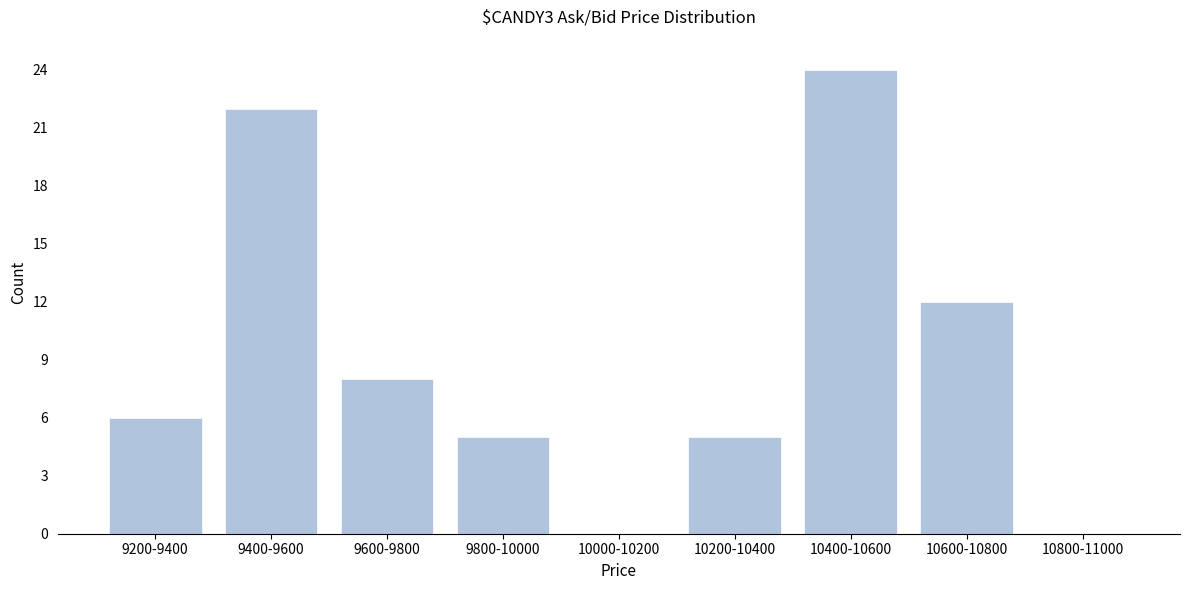

Reading left to right, extract all data points from this chart.

9200-9400=6	9400-9600=22	9600-9800=8	9800-10000=5	10000-10200=0	10200-10400=5	10400-10600=24	10600-10800=12	10800-11000=0